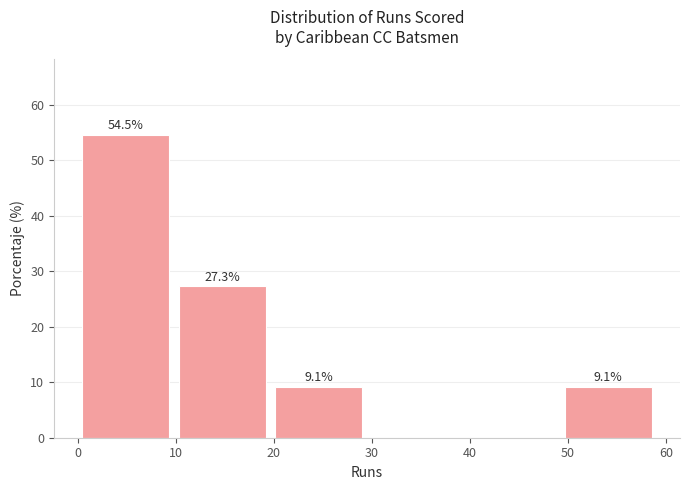

Which range on the x-axis has the tallest bar?

0 to 10